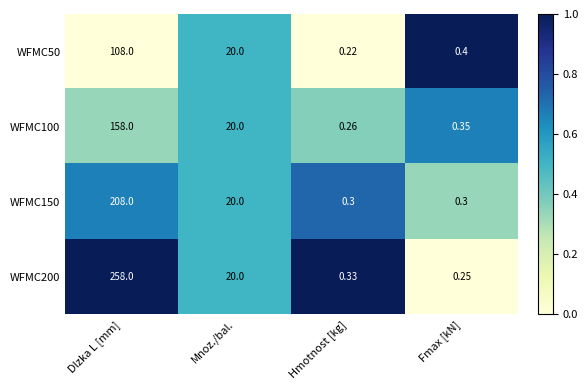

At which label does WFMC150 first exceed 20?

Dlzka L [mm]